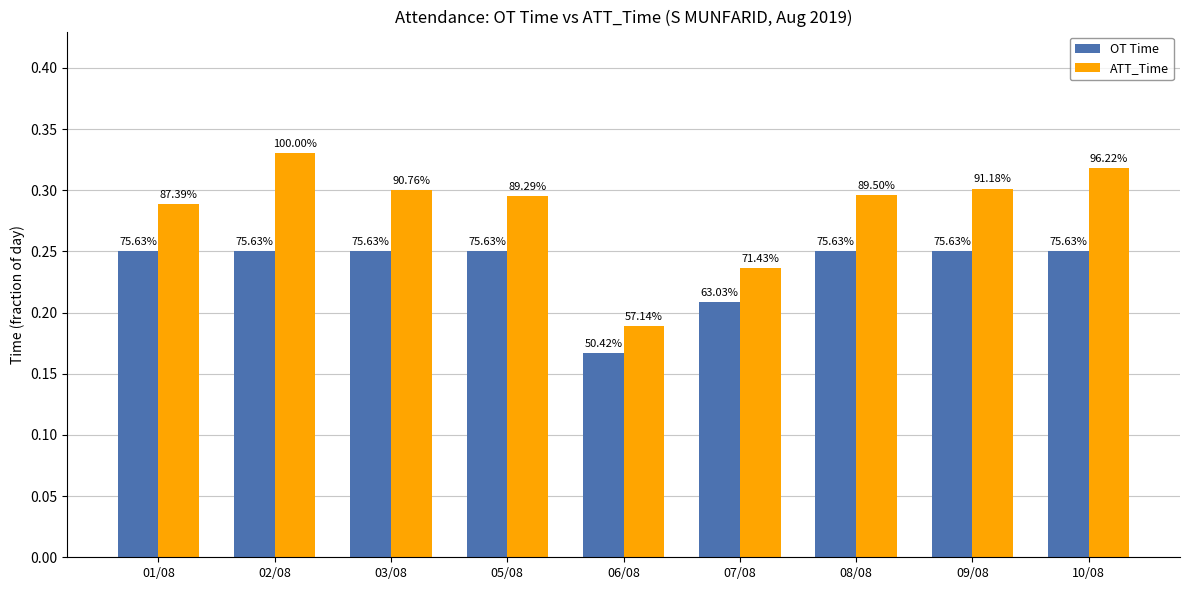

What is the sum of all OT Time values?

2.1